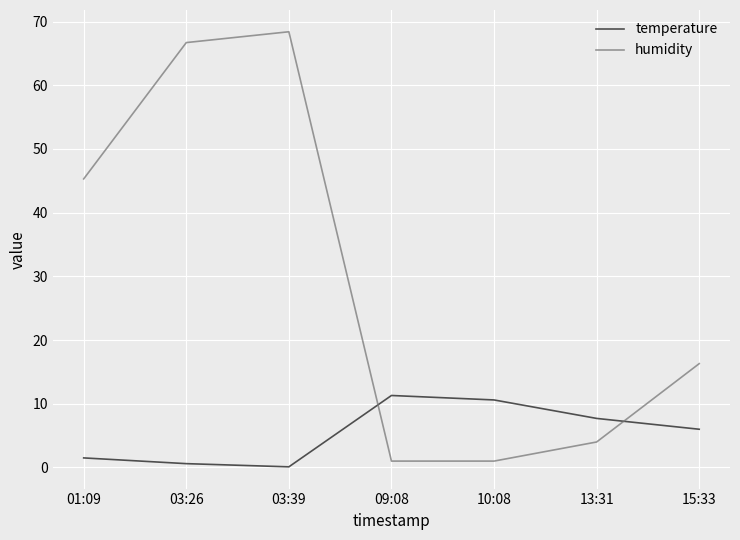

What is the sum of the humidity values at 03:39 and 13:31?

72.4